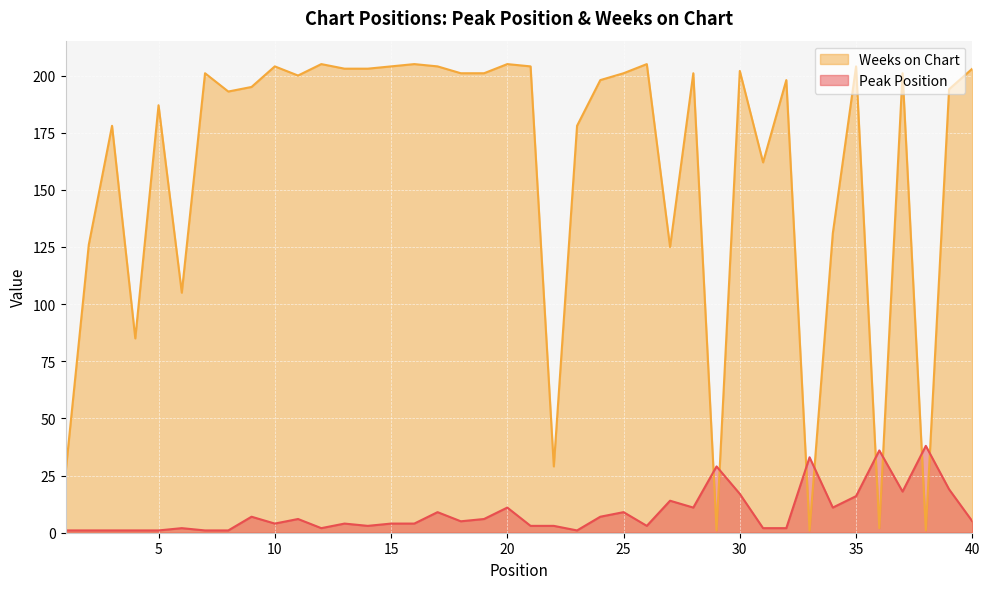

What is the maximum value shown in the chart?

205